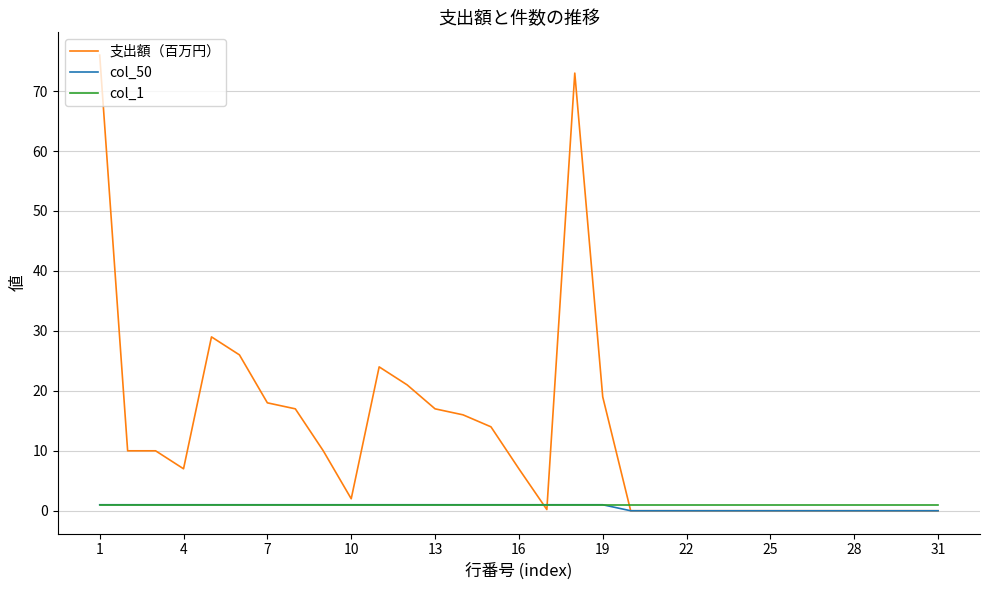

How many series are shown in this chart?

3